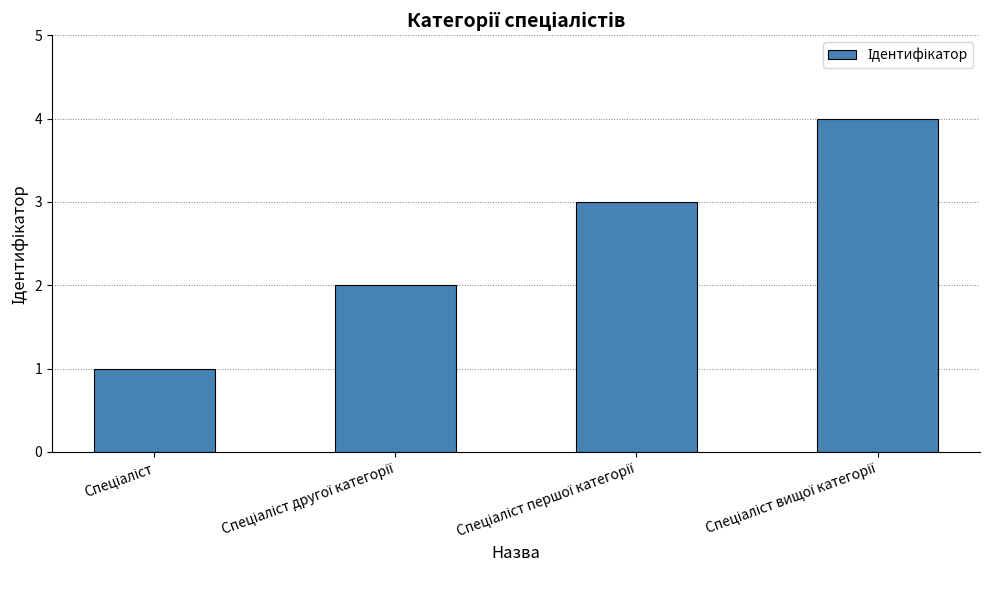

What is the maximum value shown in the chart?

4